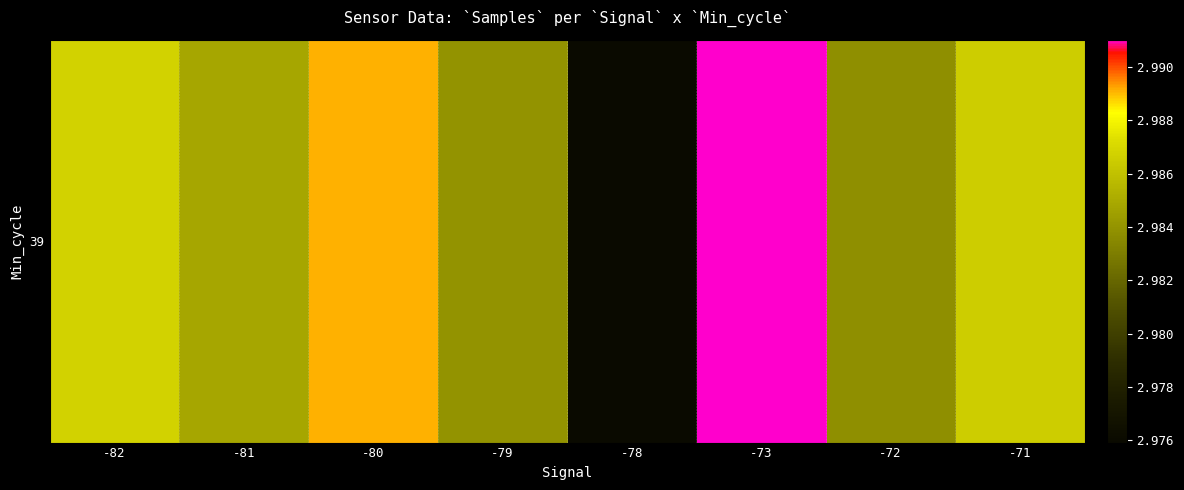

Reading left to right, what are all the values shown in this chart?

2986723.5	2984803.5	2989092.1	2983987.0	2975914.0	2991017.3	2983774.1	2986589.3